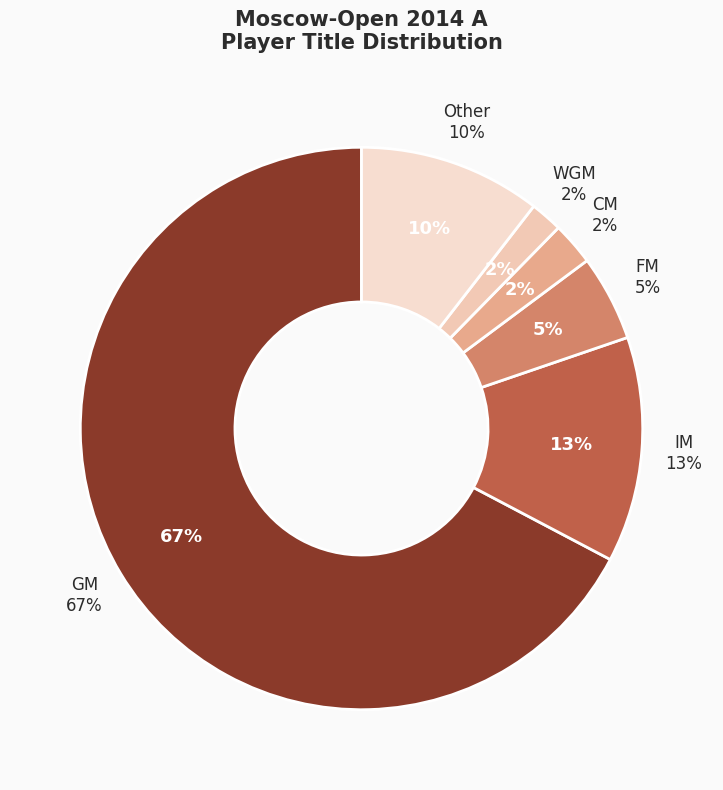

Rank the categories by value from highest to lowest.

GM, IM, Other, FM, CM, WGM